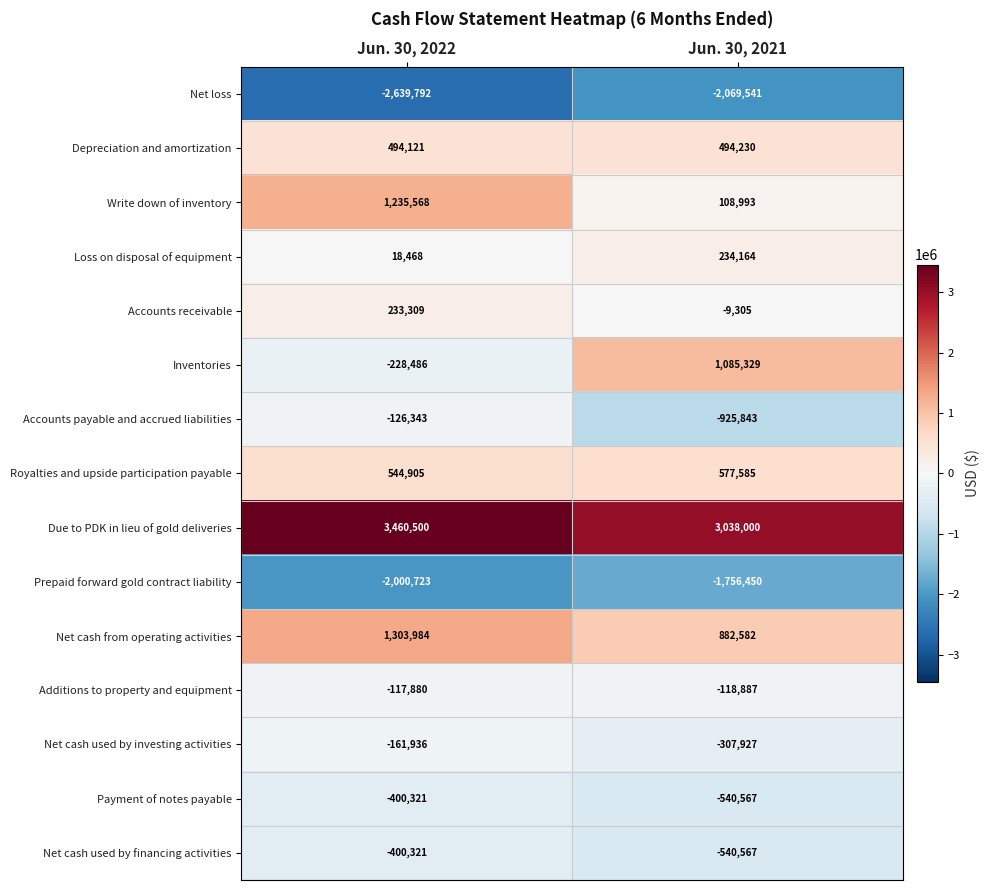

What value does the Net cash from operating activities series have at Jun. 30, 2021?

882582